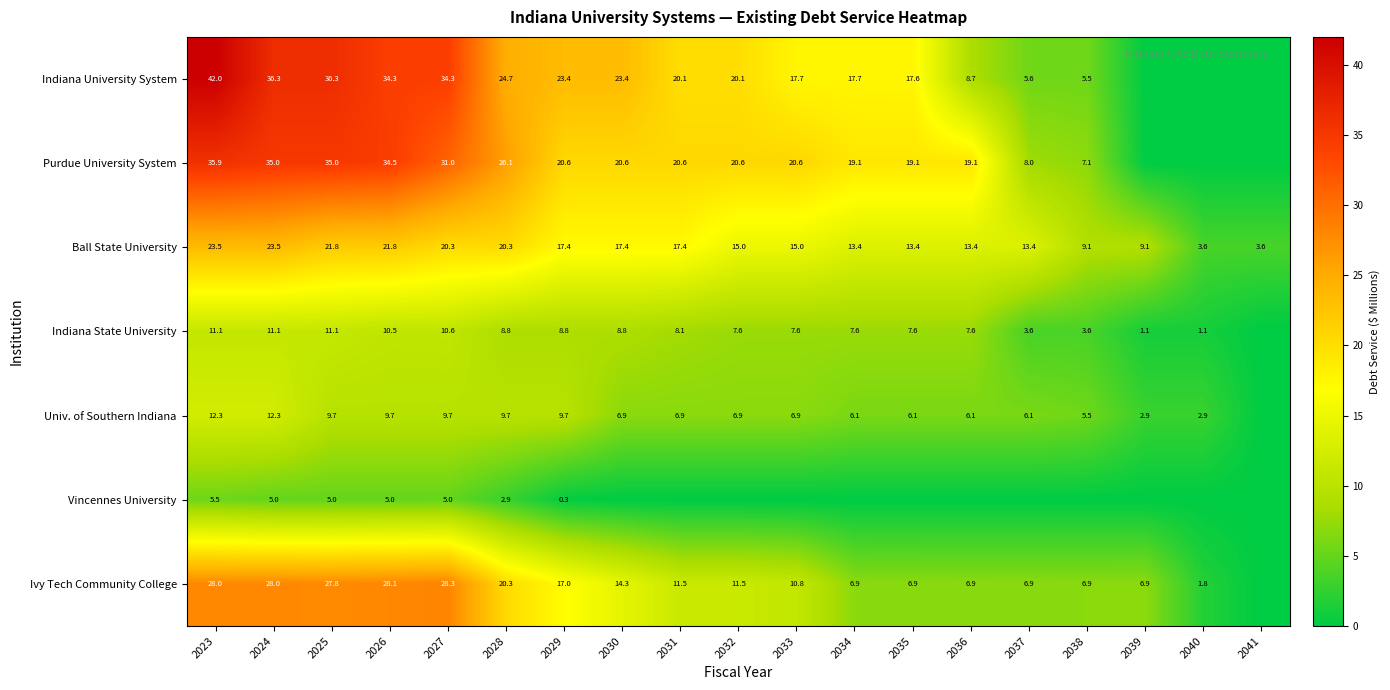

What is the difference between the maximum and minimum values in the Ball State University series?

19.9